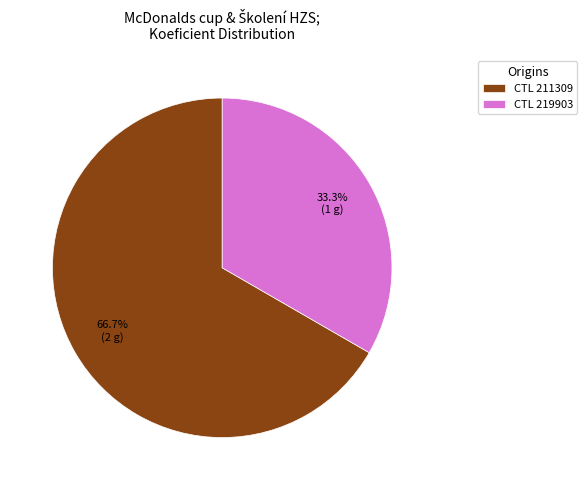

Rank the categories by value from lowest to highest.

CTL 219903, CTL 211309